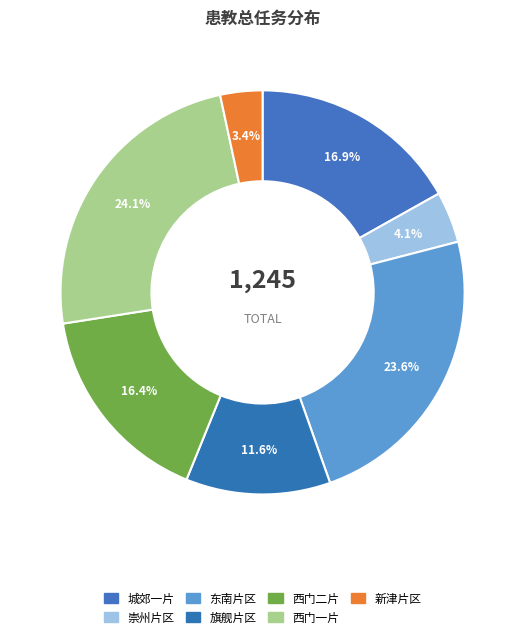

To the nearest percent, what percentage of the pie is 崇州片区?

4%